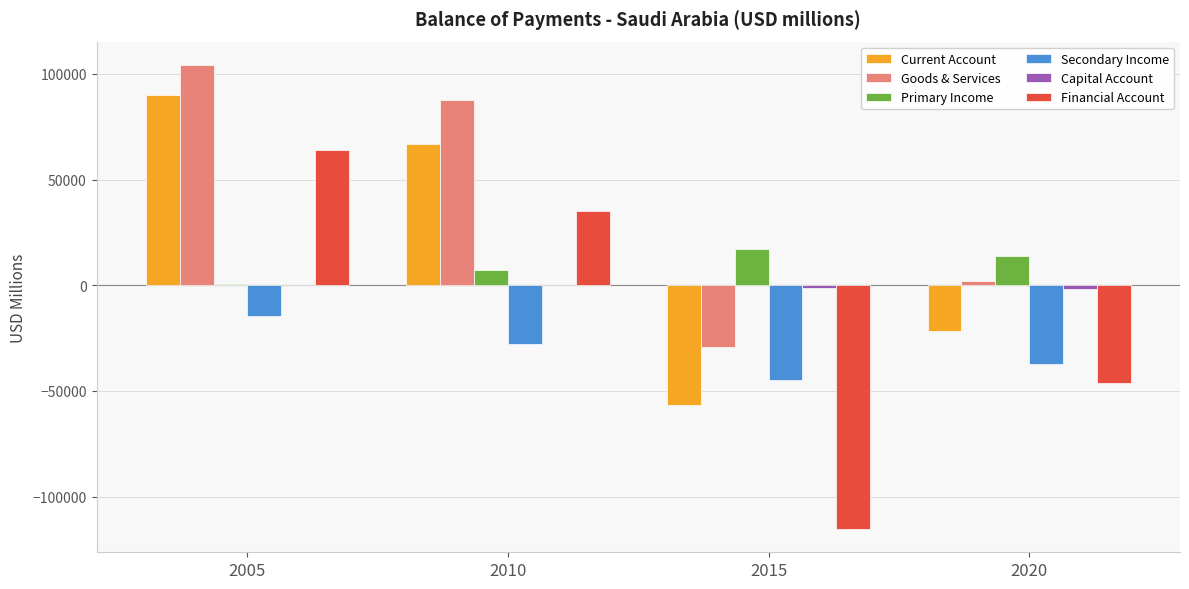

At which category is the sum across all series the highest?

2005